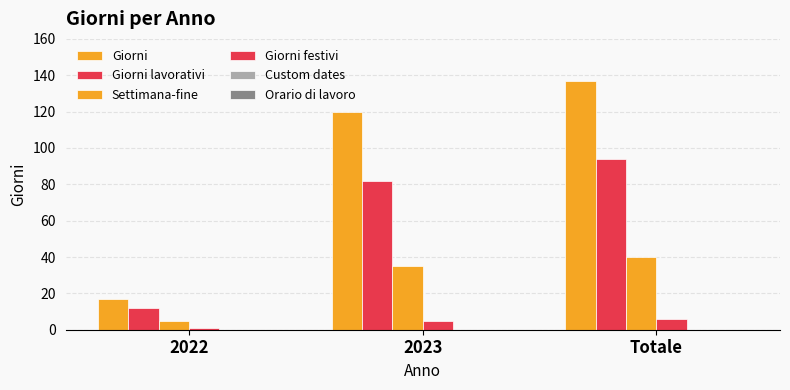

Between 2023 and Totale, which series saw the biggest shift?

Giorni